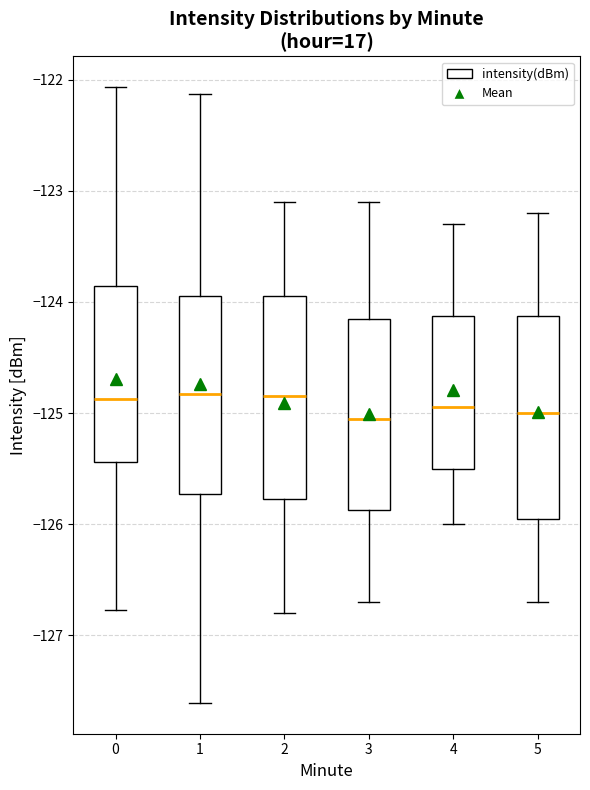

Where does the lower whisker of the box at x = 3 end on the y-axis? The values are not printed on the chart, so give them approximately, as read against the axis.

-126.7